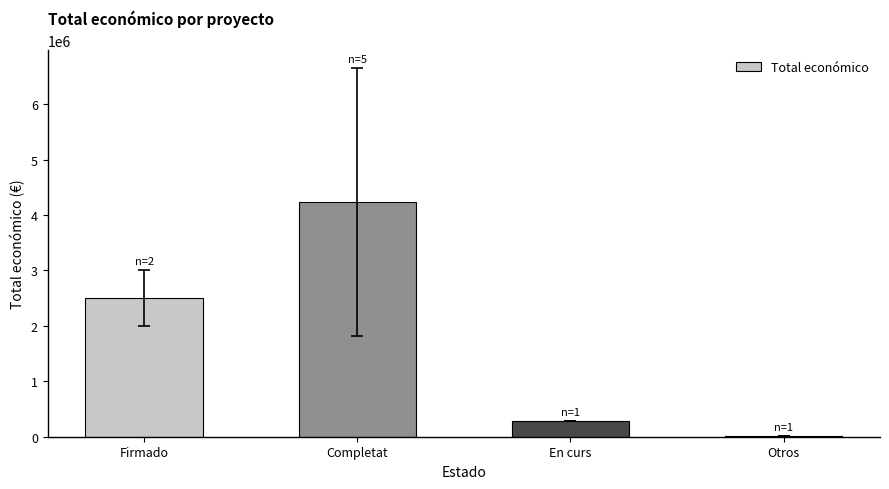

Reading right to left, transcribe all the data shown in this chart.

Otros=5800.0	En curs=278602.0	Completat=4235335.2	Firmado=2499801.0